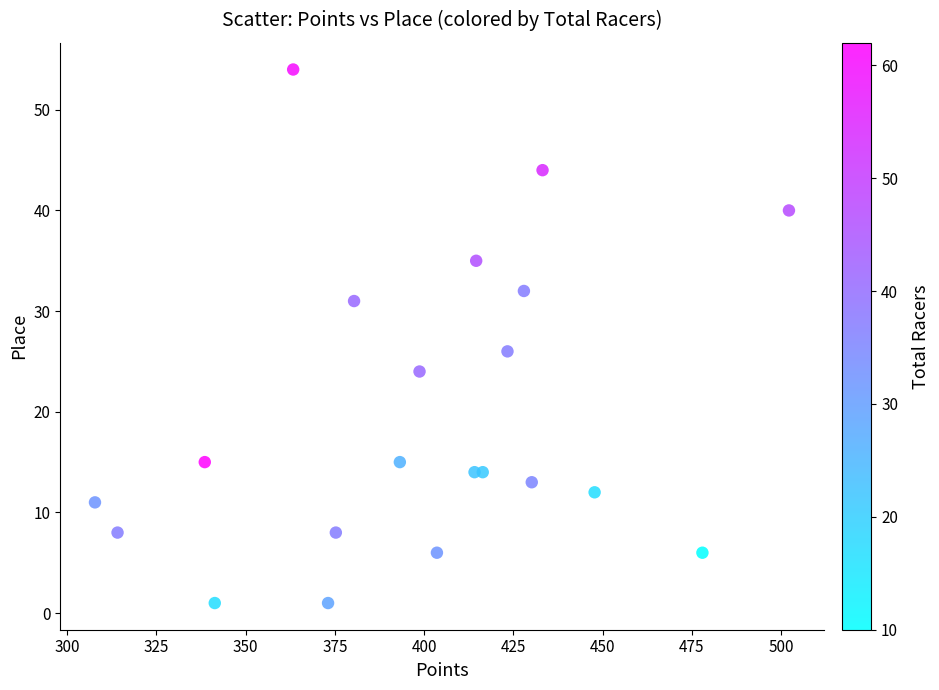

What Y value in the scatter plot is closest to 27?

26